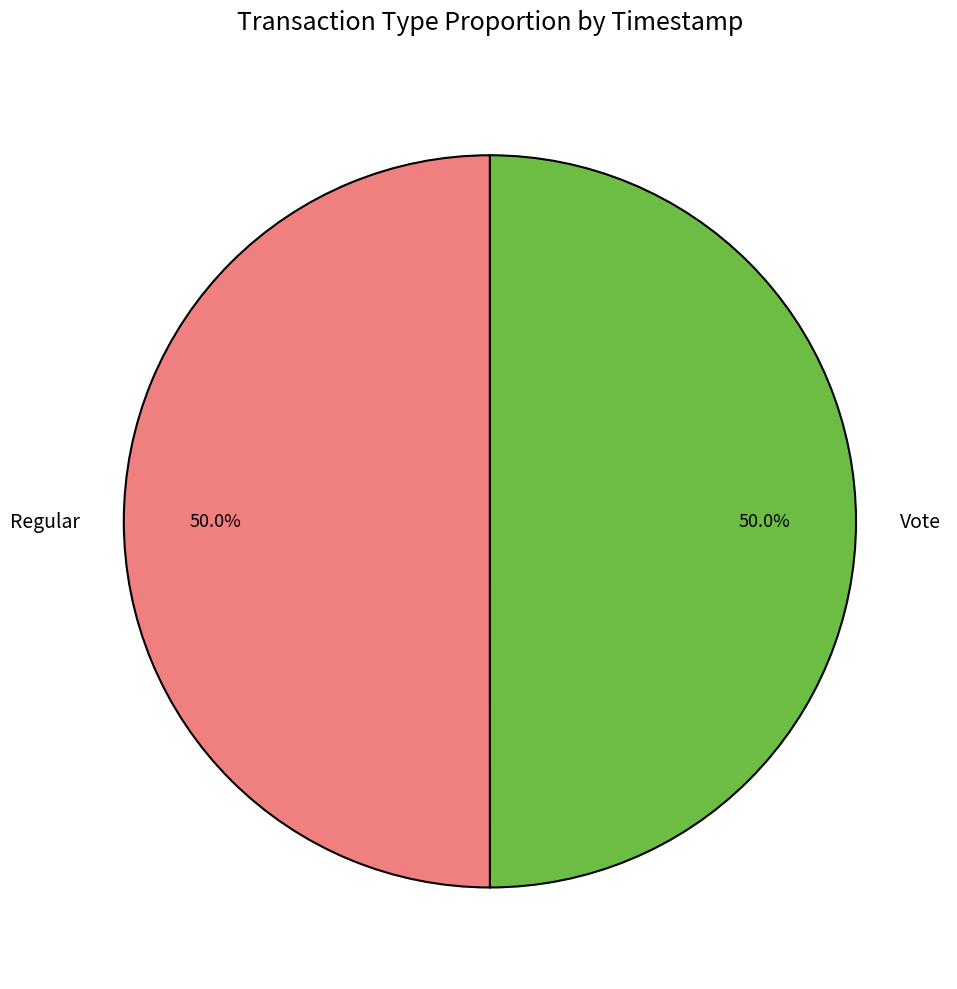

What is the ratio of the value at Vote to the value at Regular?

1.0